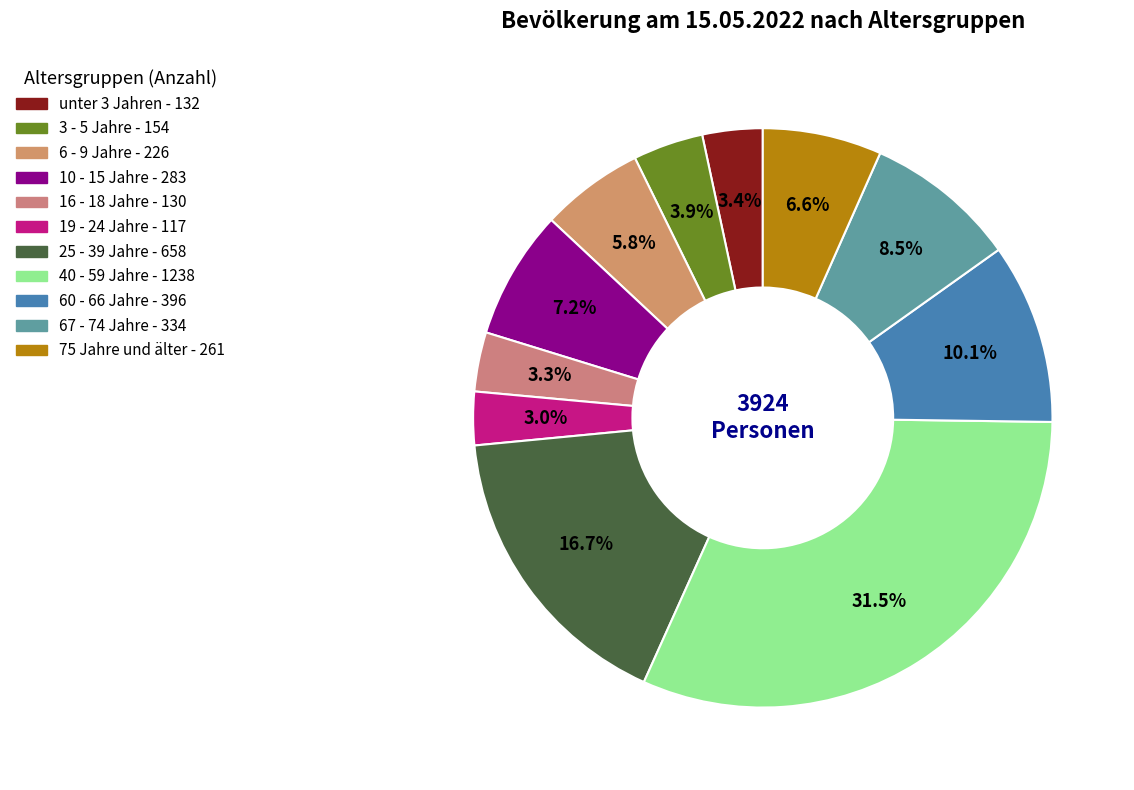

To the nearest percent, what is the difference between the 67 - 74 Jahre and 19 - 24 Jahre slice percentages?

6%